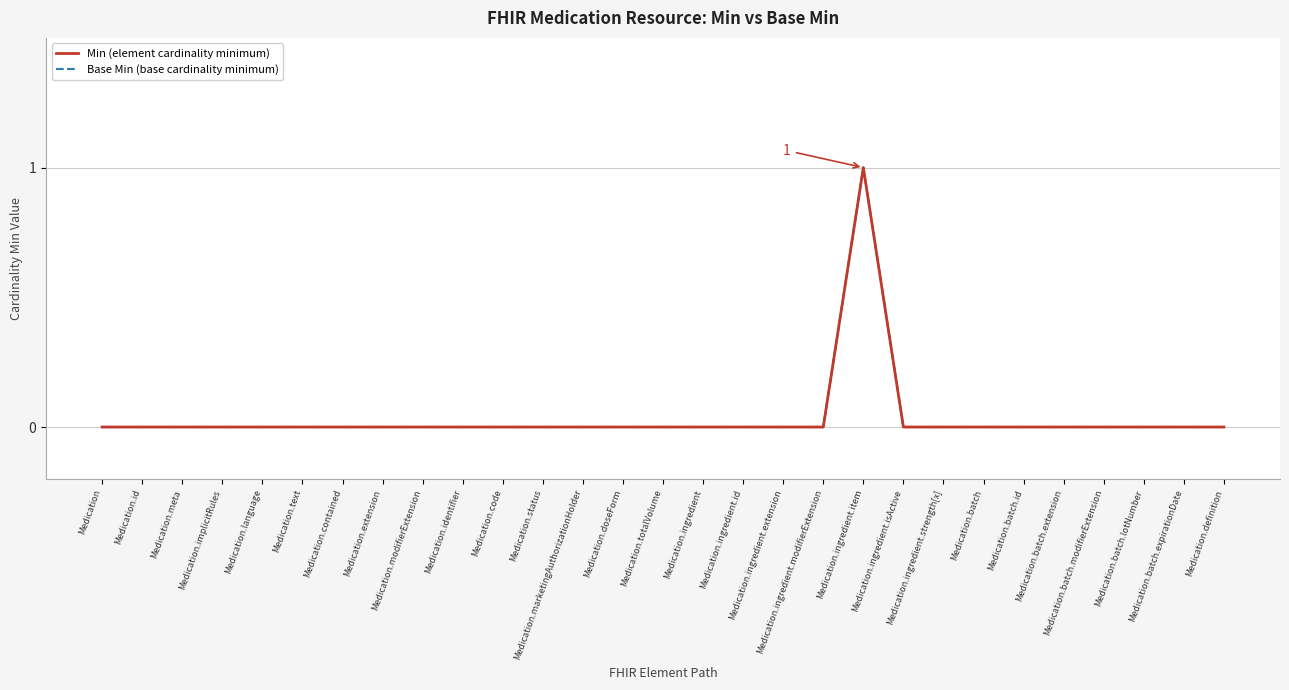

Reading right to left, extract all data points from this chart.

Min (element cardinality minimum): 0	0	0	0	0	0	0	0	0	1	0	0	0	0	0	0	0	0	0	0	0	0	0	0	0	0	0	0	0
Base Min (base cardinality minimum): 0	0	0	0	0	0	0	0	0	1	0	0	0	0	0	0	0	0	0	0	0	0	0	0	0	0	0	0	0